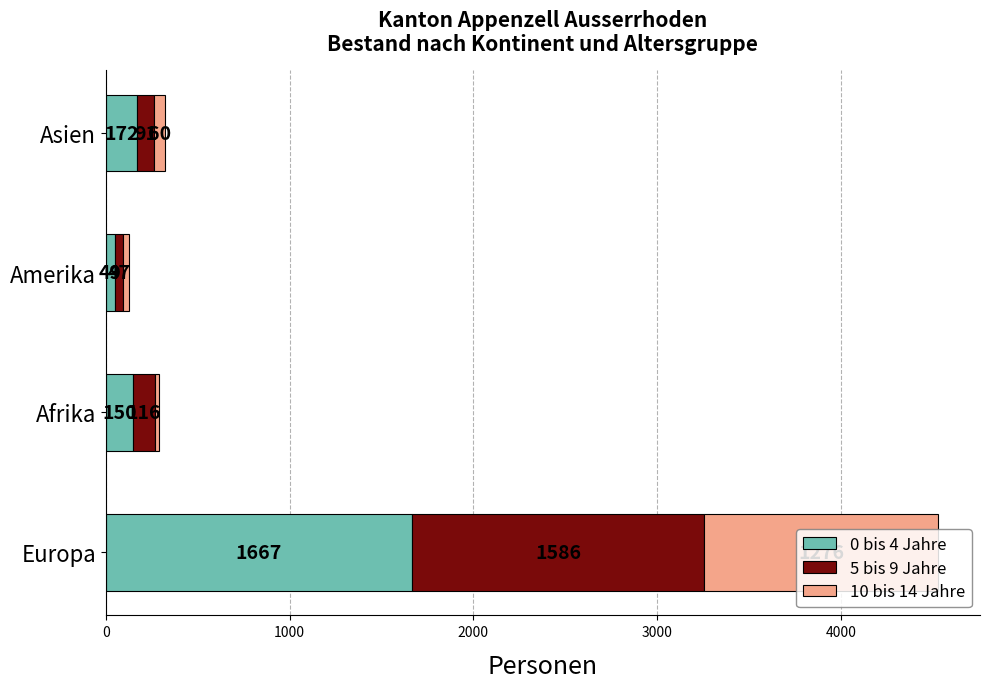

Read the 0 bis 4 Jahre value at Europa, to the nearest 100.

1700